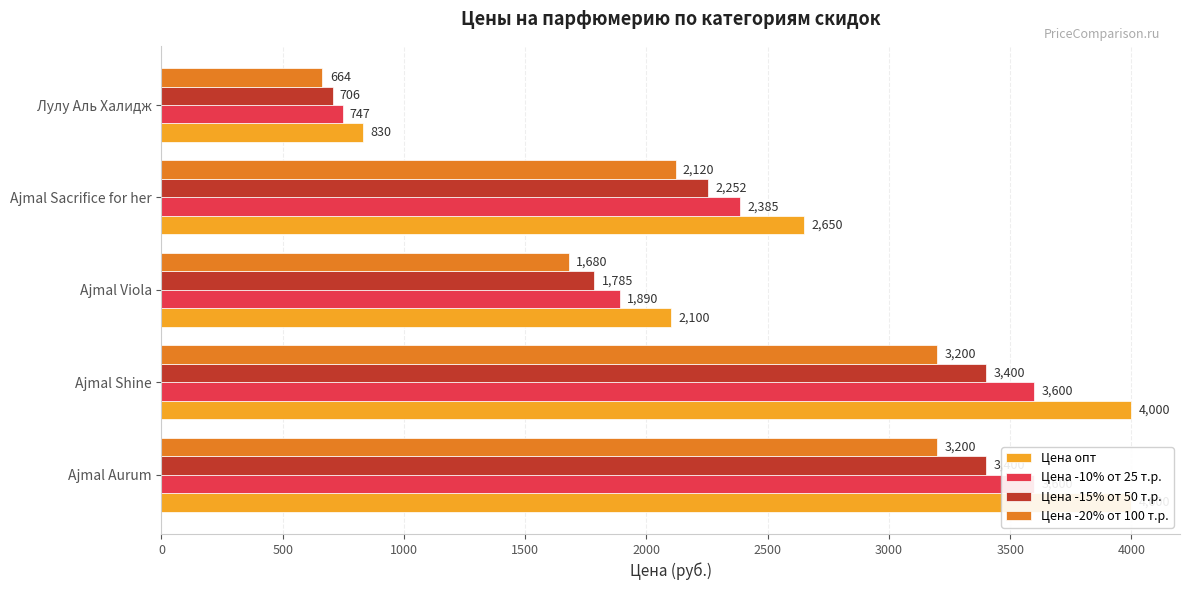

What is the lowest value of the Цена опт series?

830.0